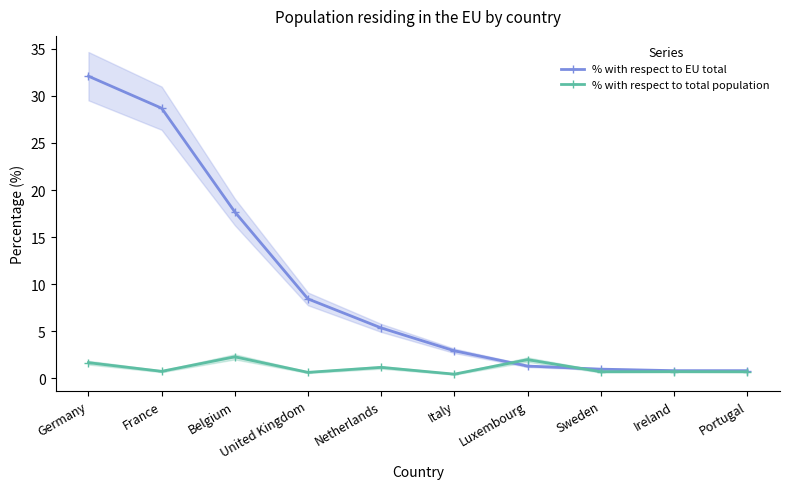

Which series has the largest range (max minus min)?

% with respect to EU total